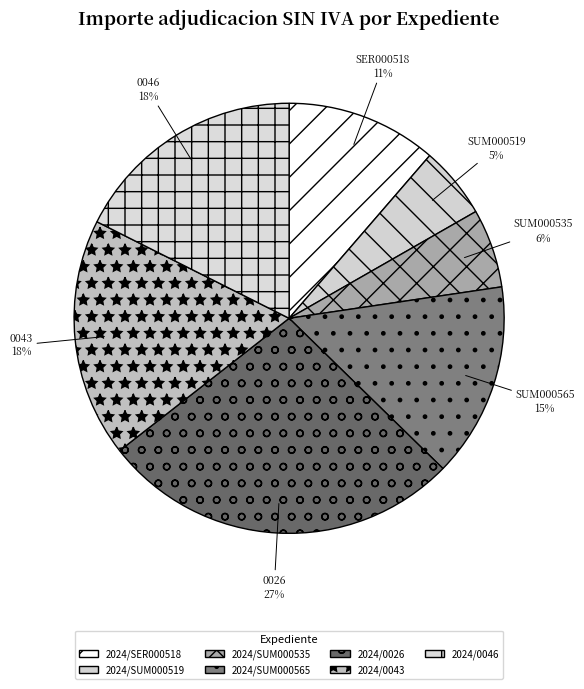

What is the smallest slice in the pie chart?

2024/SUM000519